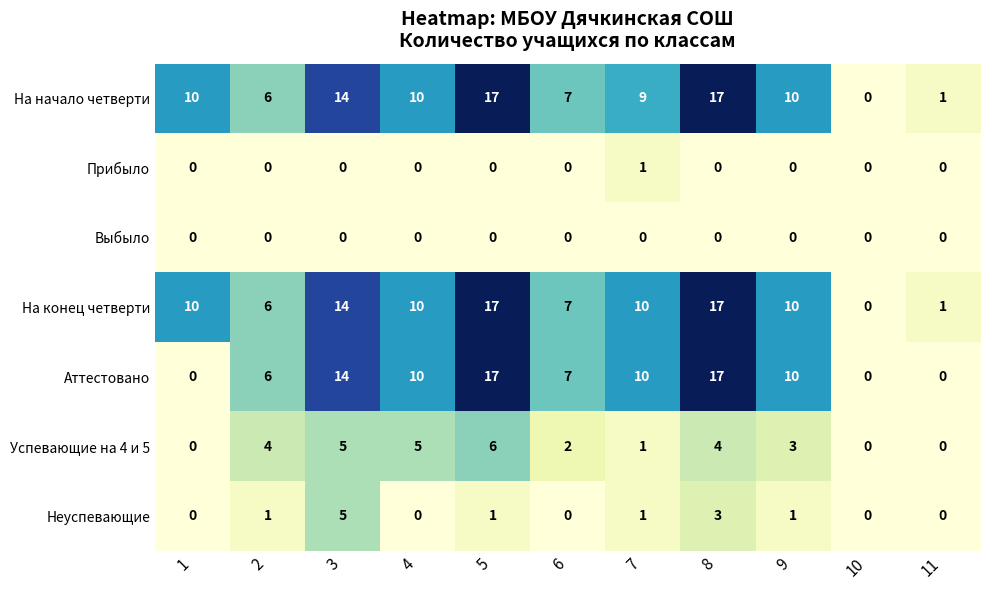

What is the difference between the highest and lowest values at 2?

6